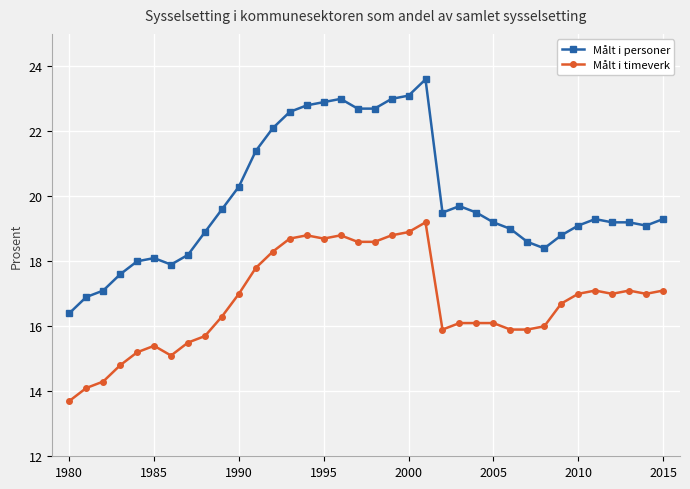

What is the difference between the maximum and minimum values in the Målt i personer series?

7.2